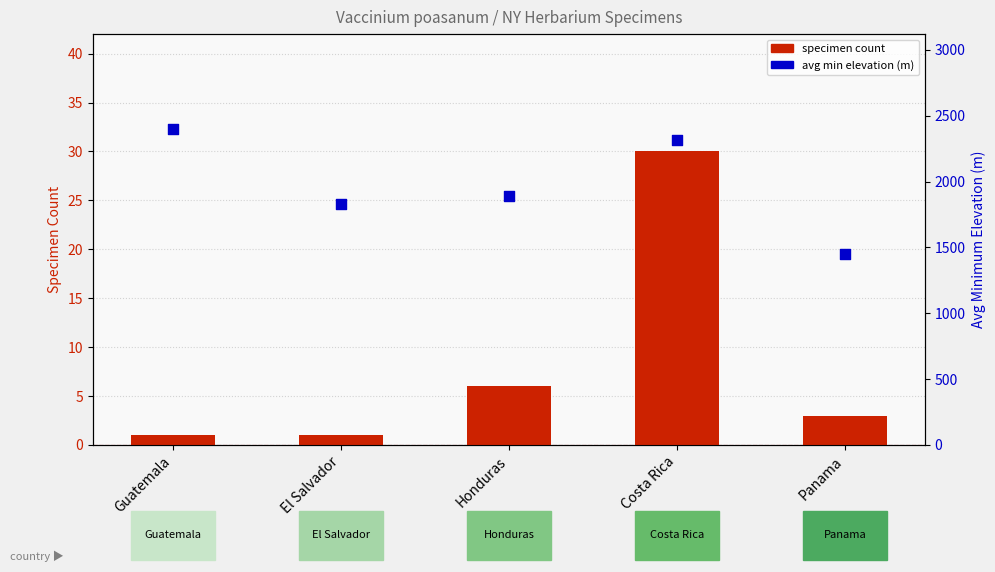

At how many categories does at least one series exceed 51?

5